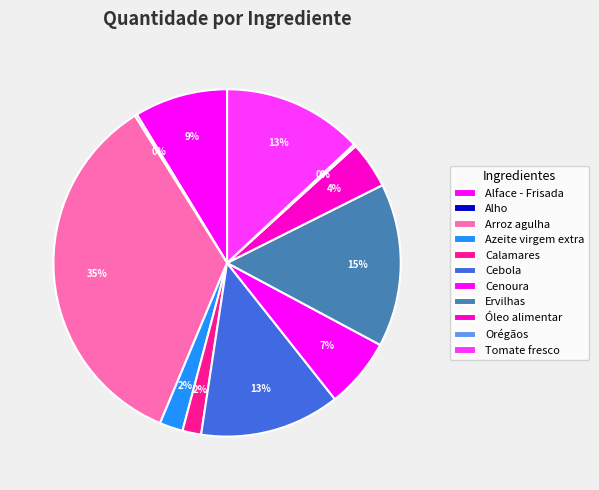

What is the ratio of the value at Alface - Frisada to the value at Tomate fresco?

0.7